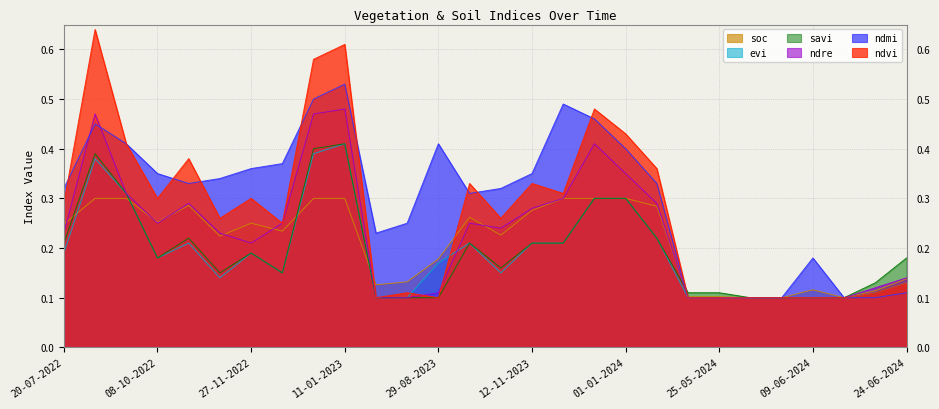

What is the total value across all series at 19-06-2024?

0.7